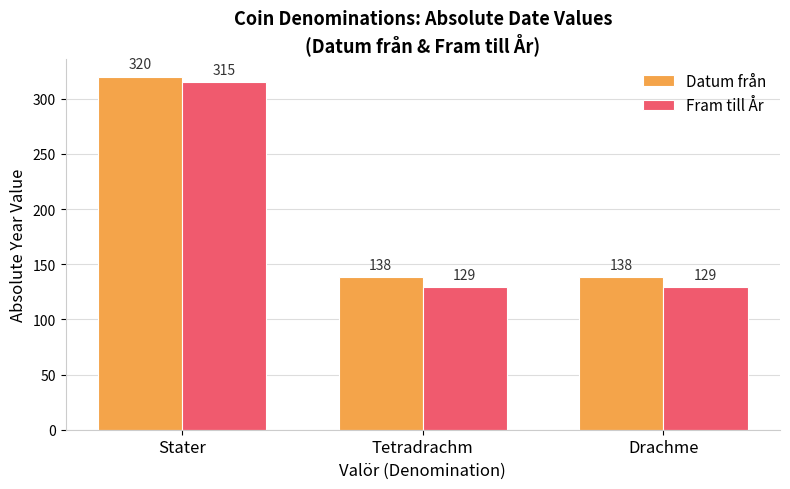

What is the label of the 1st bar from the right?

Drachme